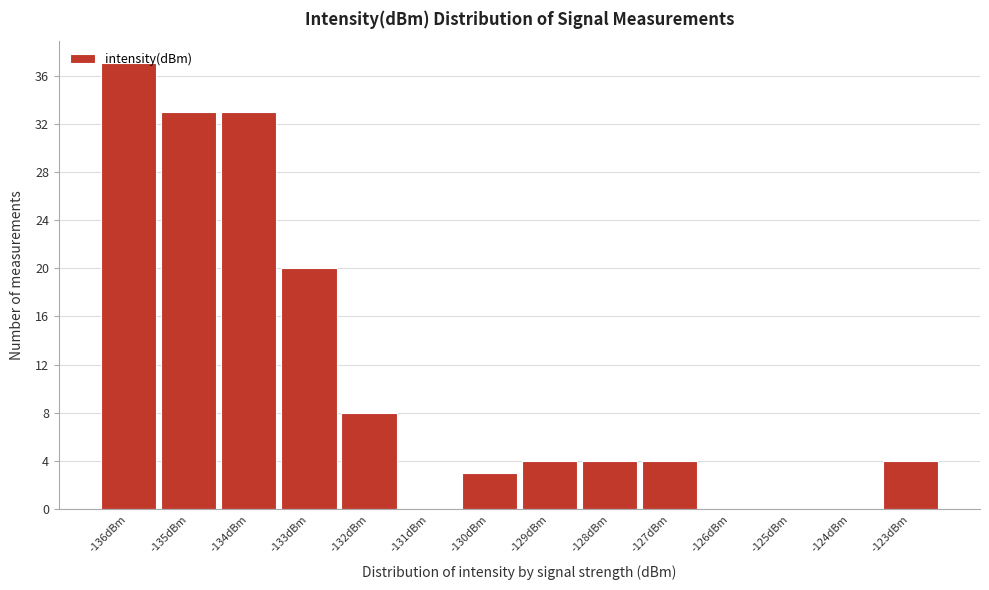

Which has a higher value, -131dBm or -136dBm?

-136dBm